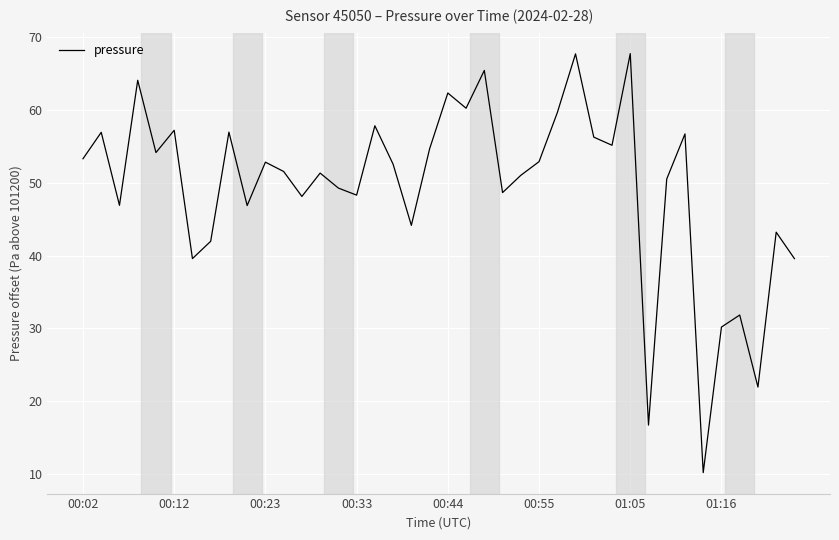

Is this an area chart (filled region under the line)?

No